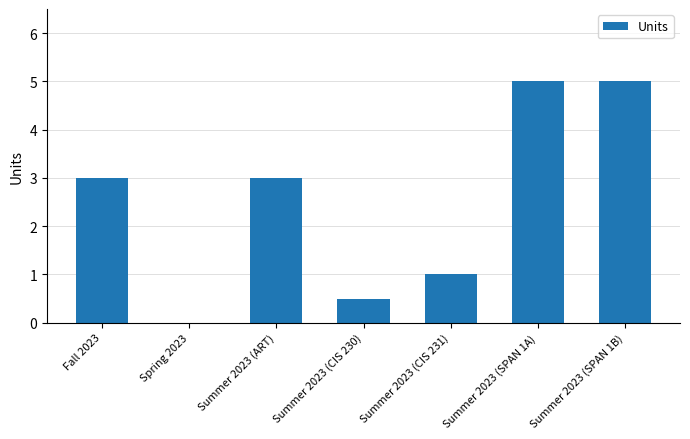

Count the values in the range 0 to 5.

7